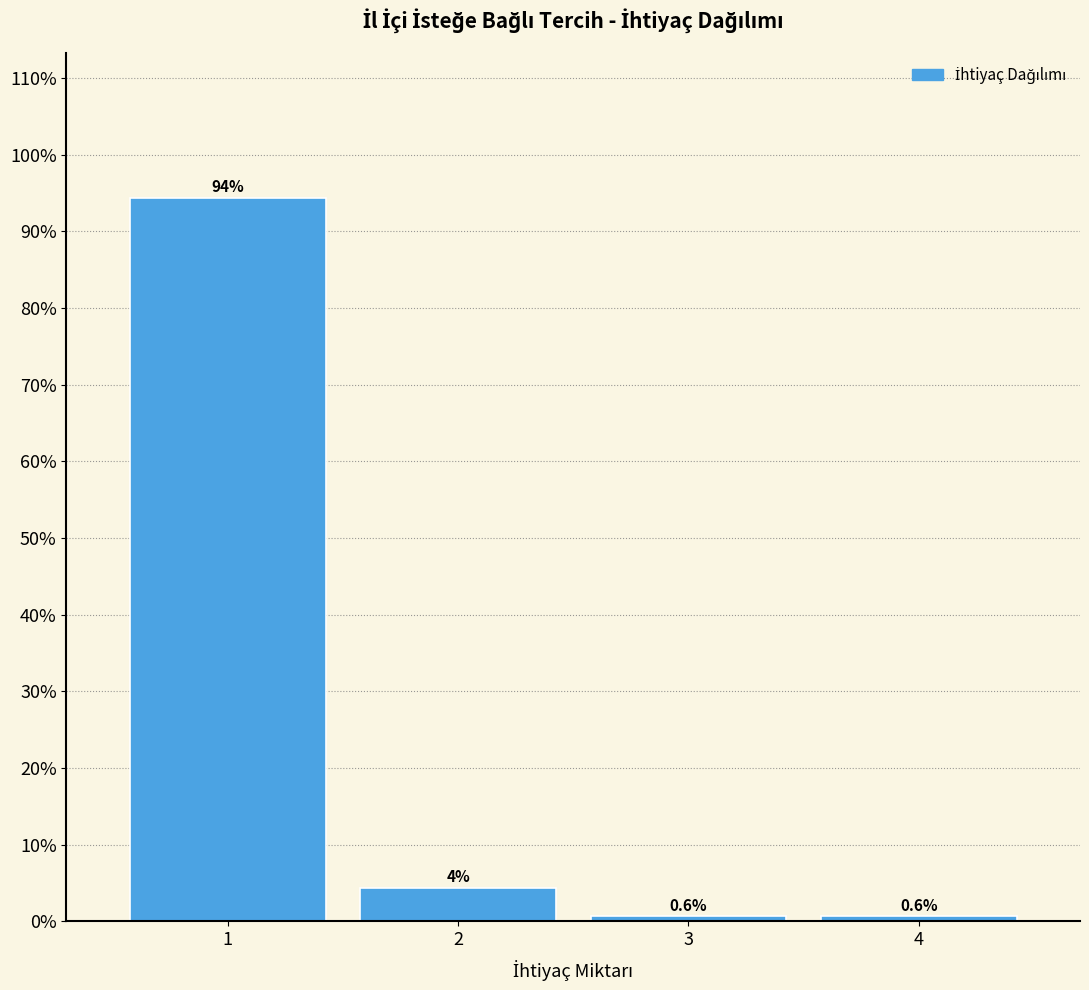

What is the value of the 4th bar from the left?

0.6